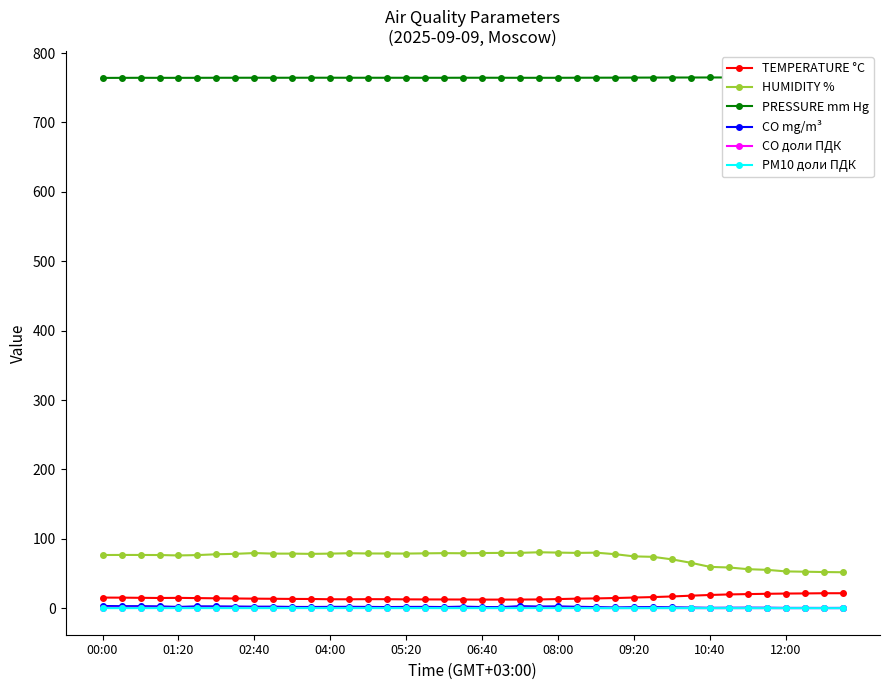

True or false: HUMIDITY % and PRESSURE mm Hg cross at least once.

False